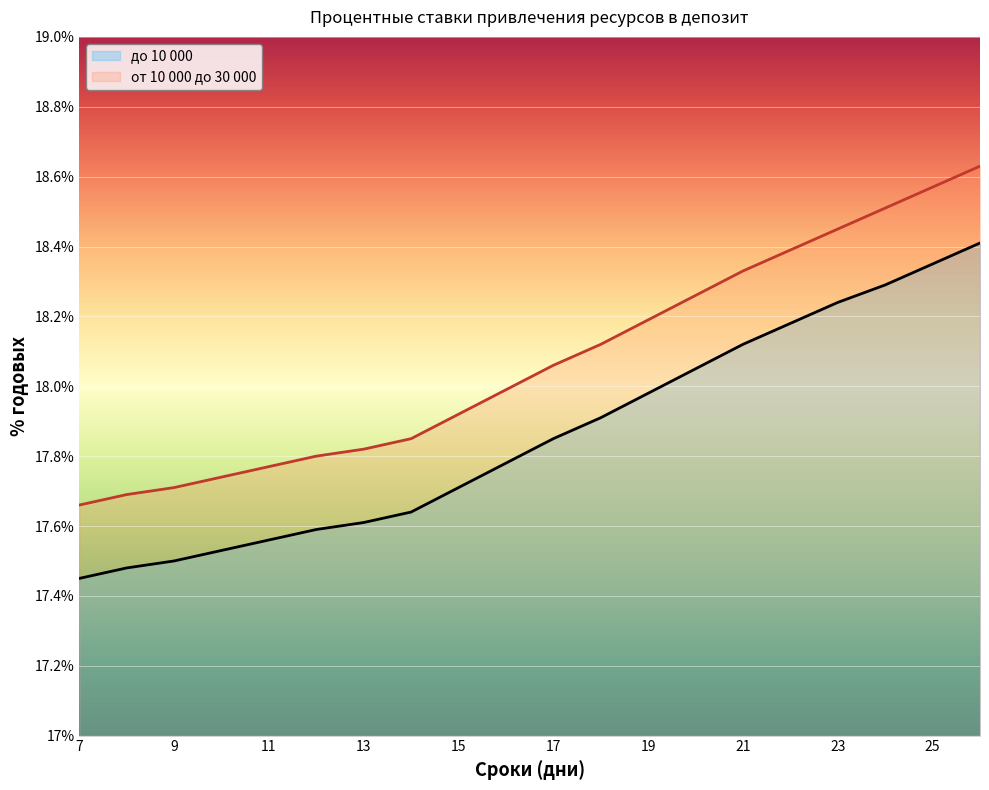

What is the difference between the highest and lowest values at 22?

0.2